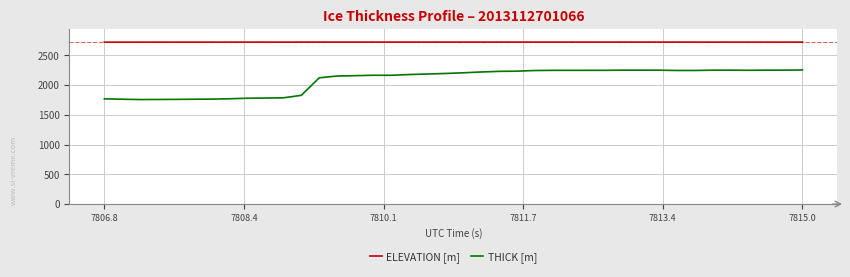

True or false: THICK [m] and ELEVATION [m] intersect in this chart.

False